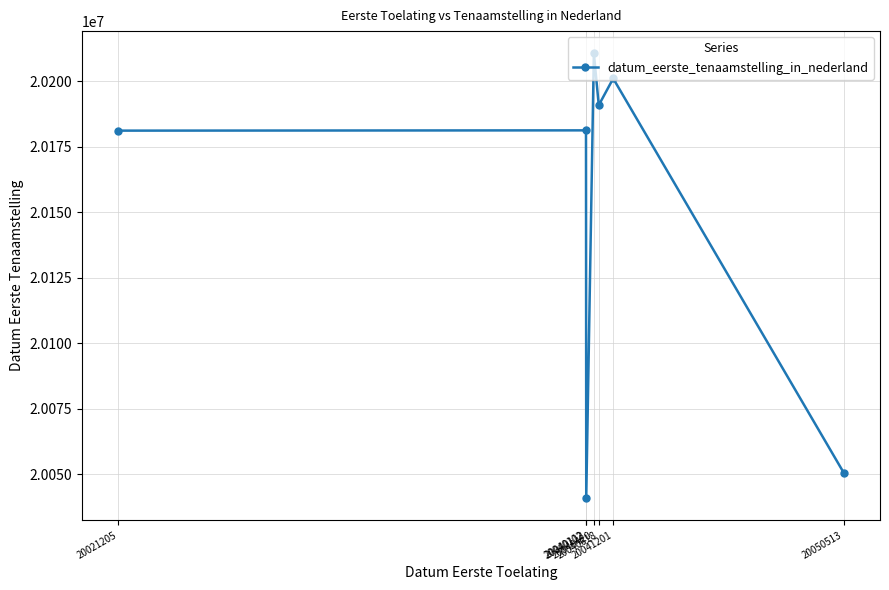

What is the change in value from 20040618 to 20041201?

+10202